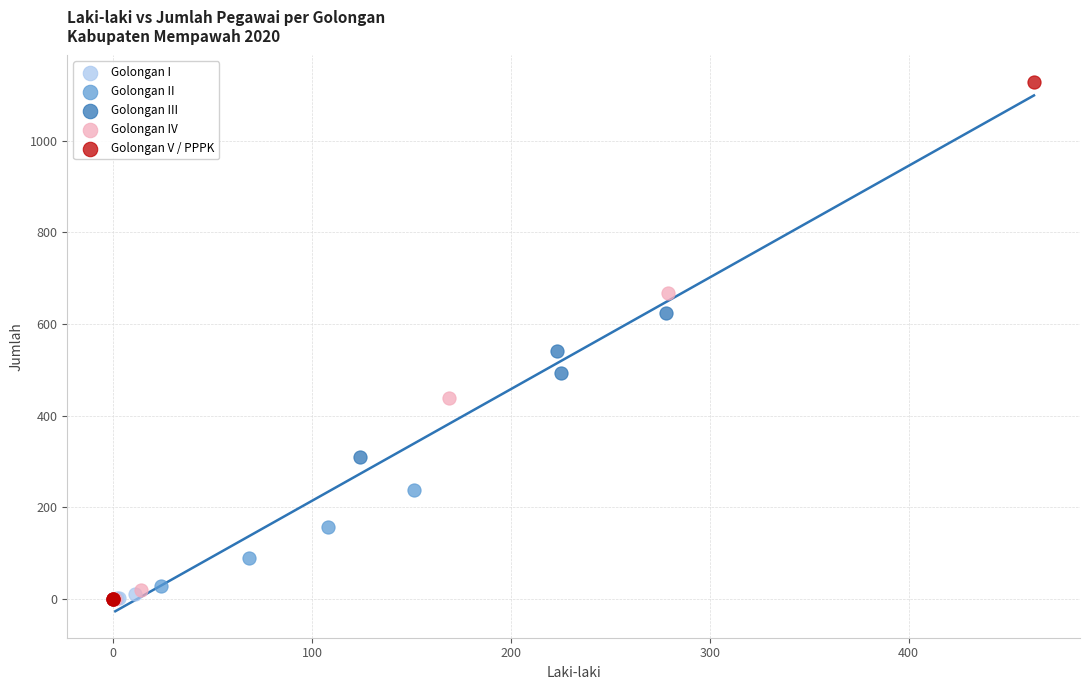

Which series contains the highest Y value?

Golongan V / PPPK